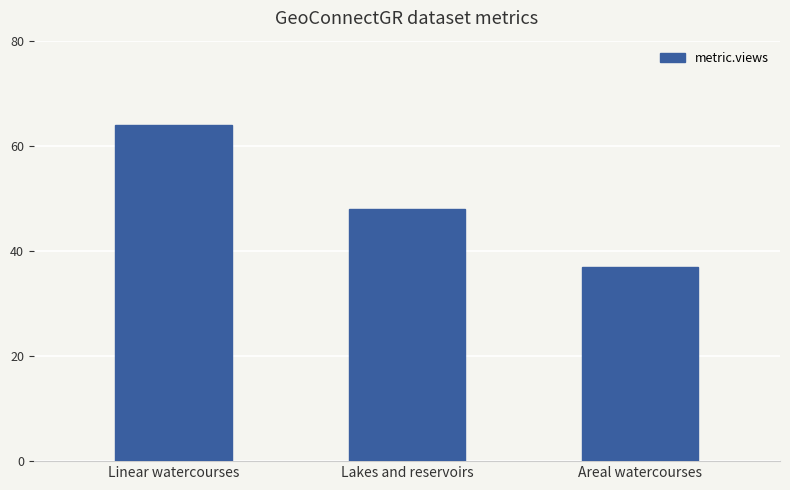

Where does the data first go above 48?

Linear watercourses